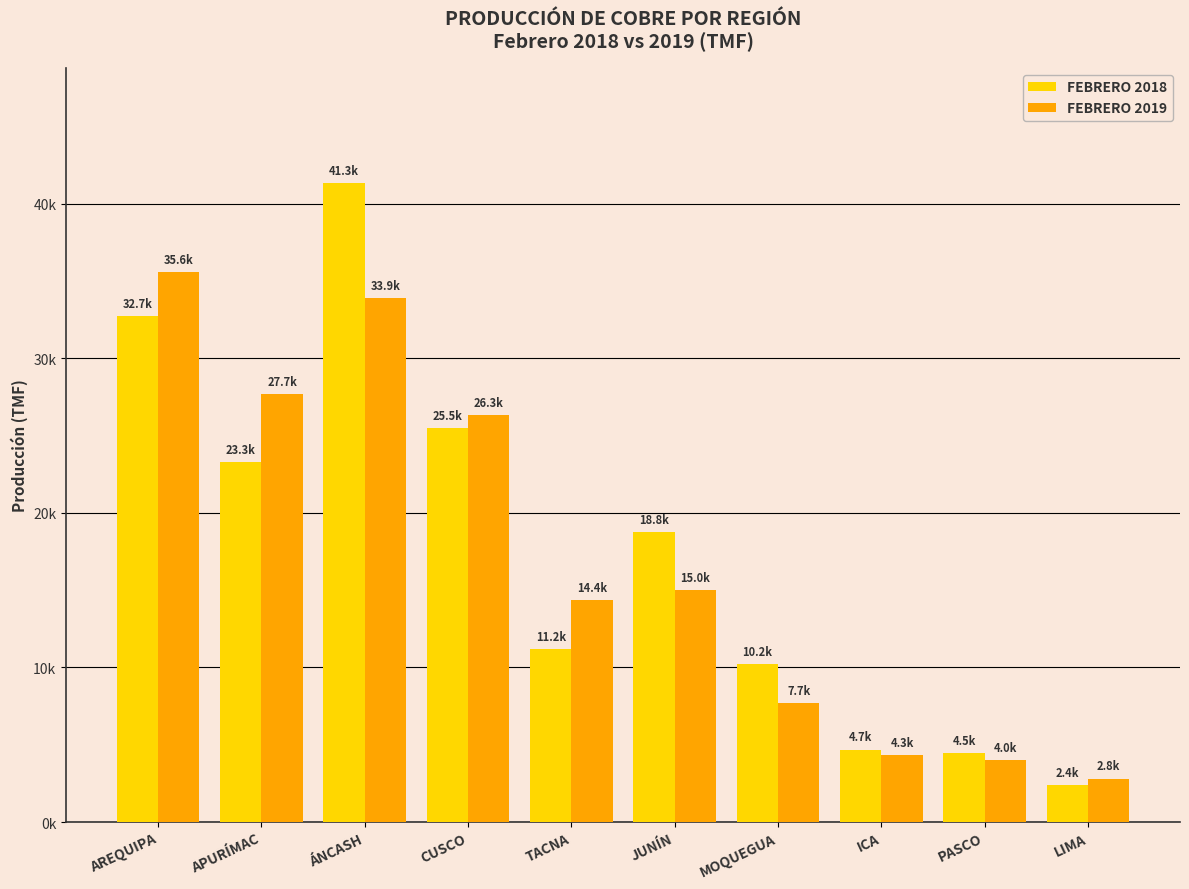

Does the chart contain stacked bars?

No